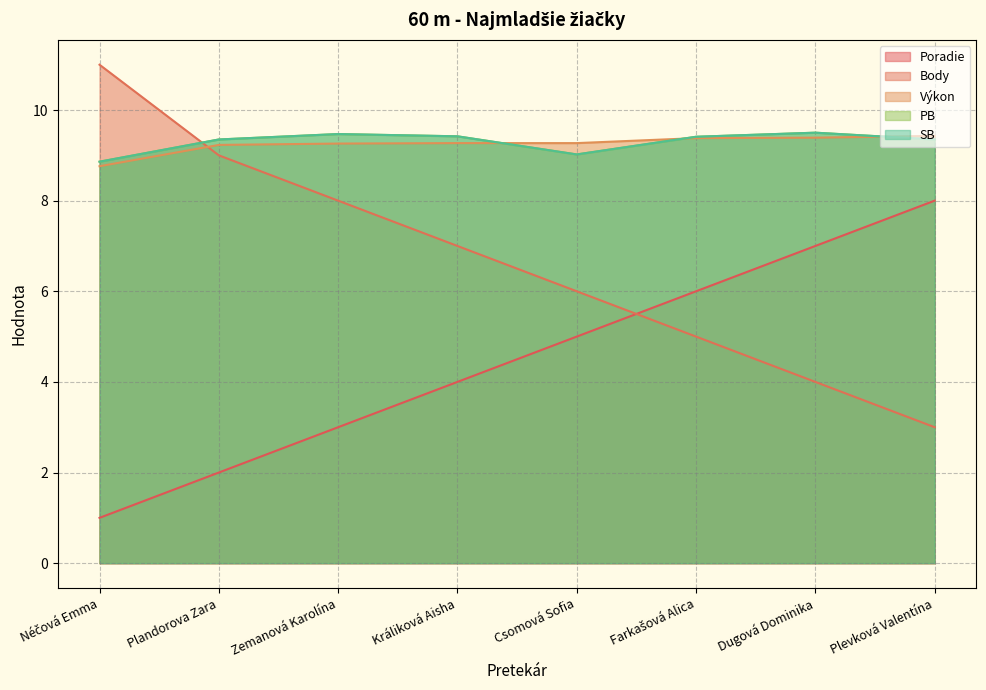

The value of Poradie at Dugová Dominika is 7.0. True or false?

True